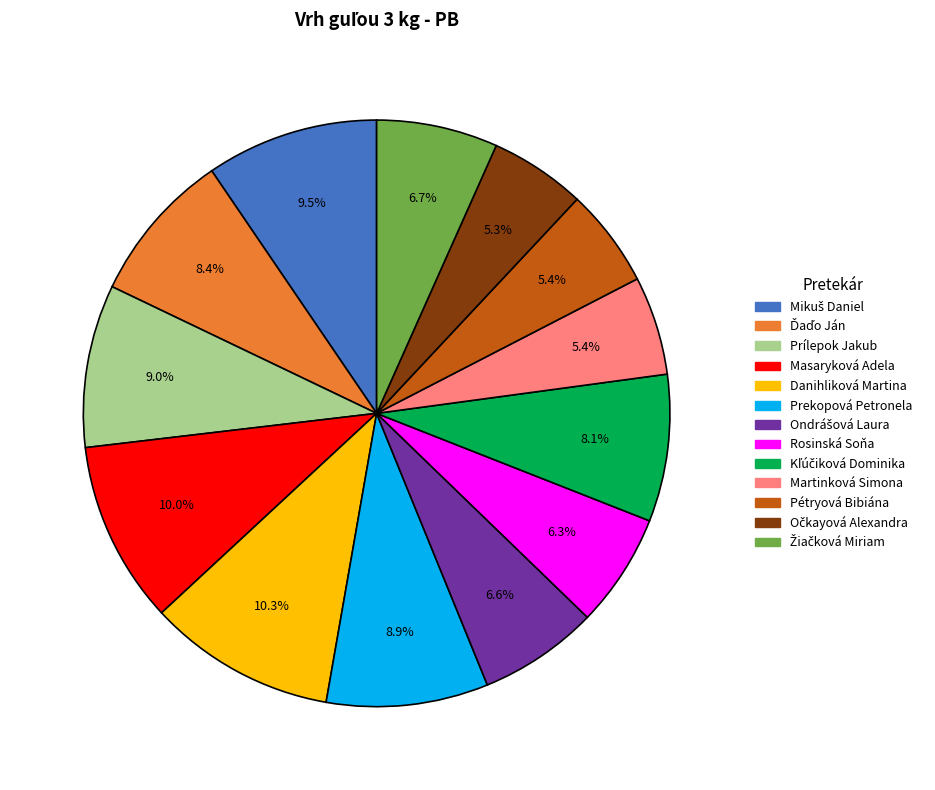

Is there any slice that represents more than half of the pie?

No